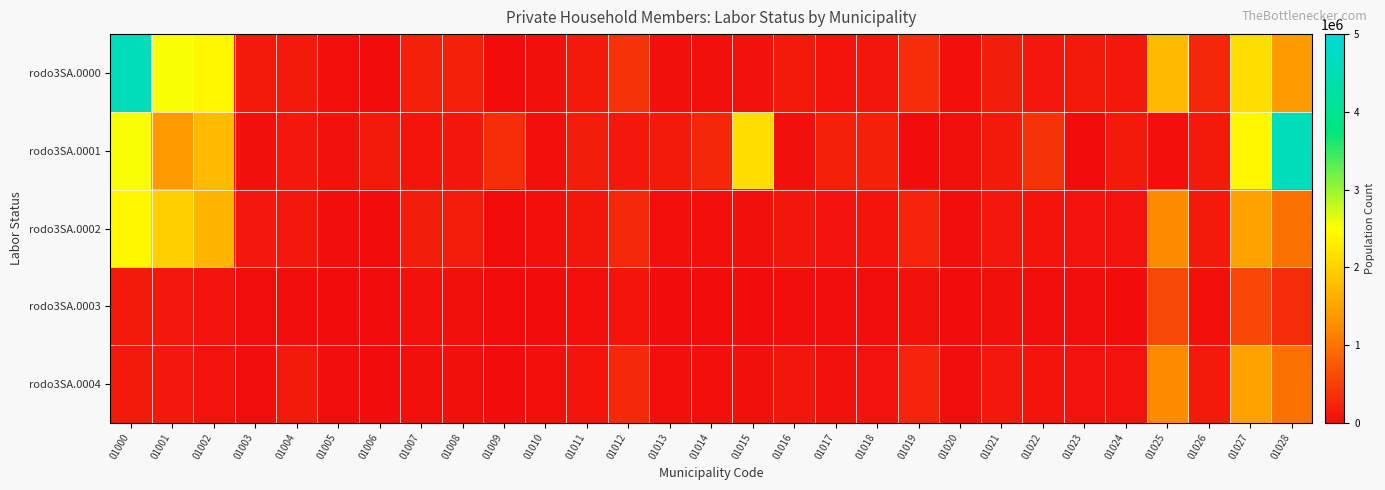

Count the number of data series in this chart.

5